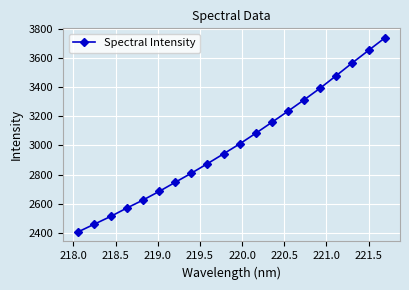

What is the value of the 11th point from the left?

3010.6